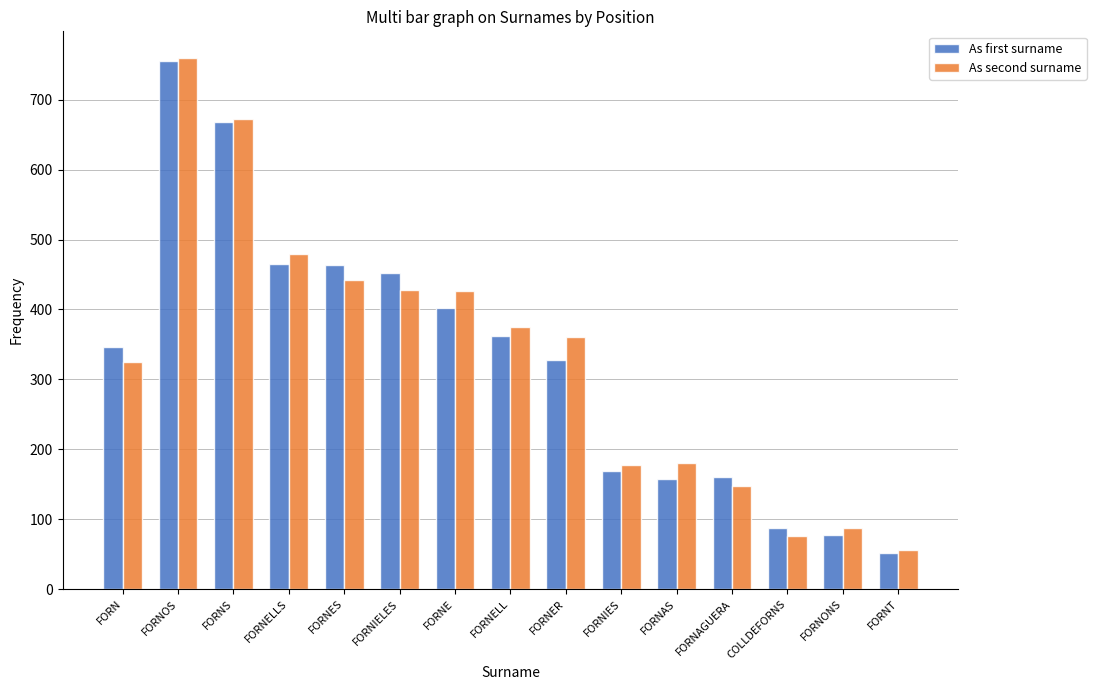

What is the difference between the second highest and minimum values in the As second surname series?

616